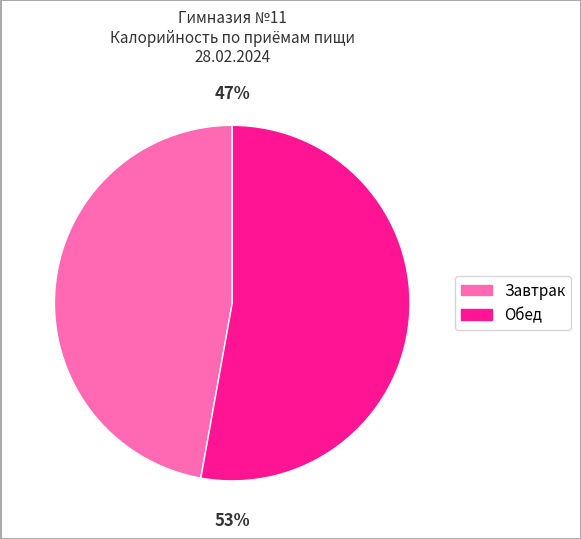

Is there any slice that represents more than half of the pie?

Yes